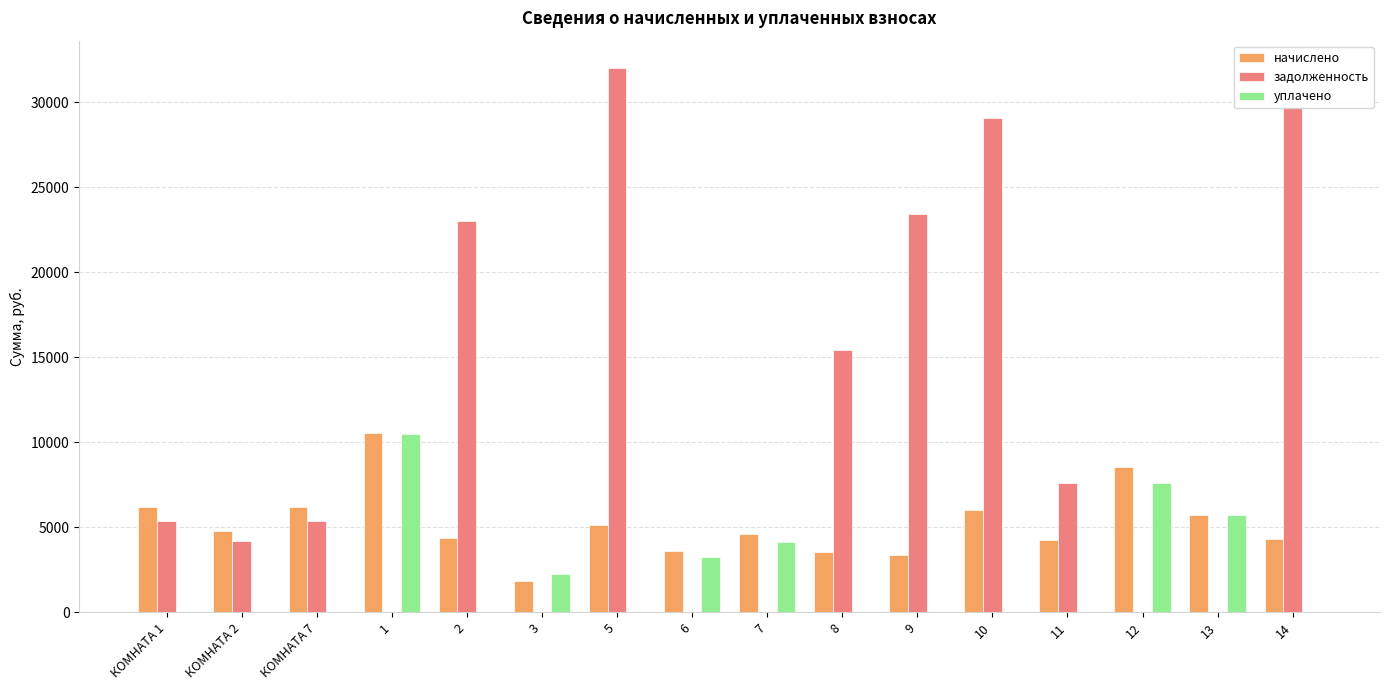

What is the sum of the уплачено values at 8 and 13?

5737.0